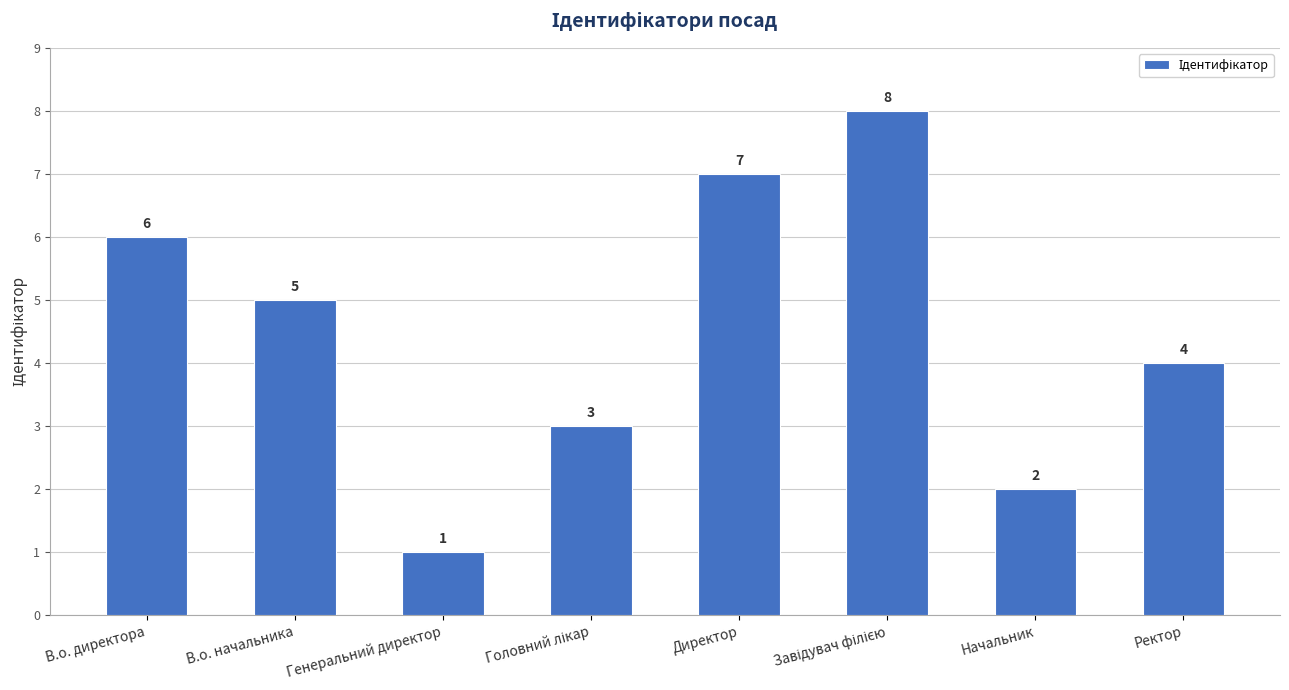

At which category does the chart reach its minimum across all series?

Генеральний директор